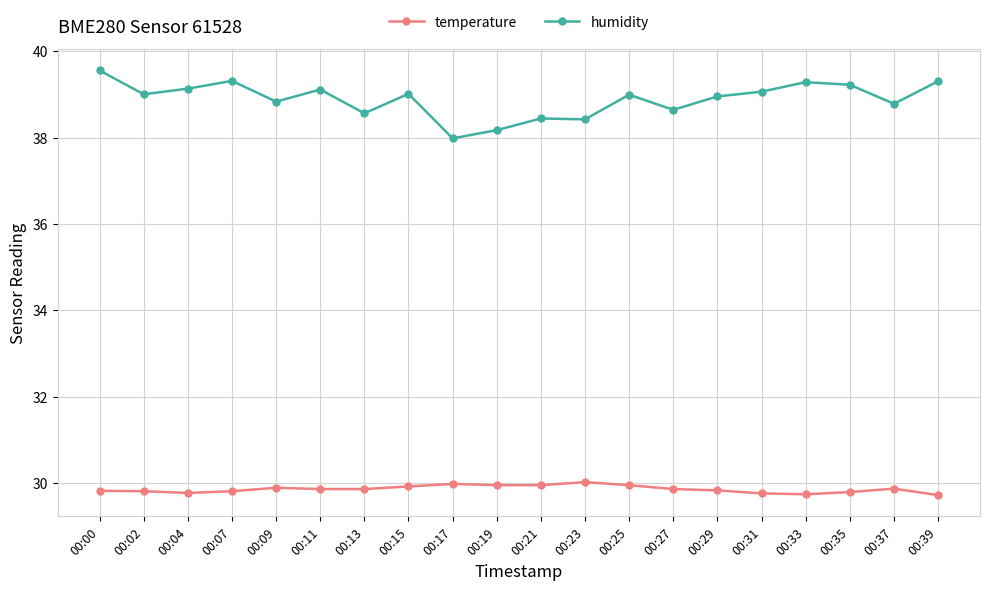

Read the humidity value at 00:04.

39.1